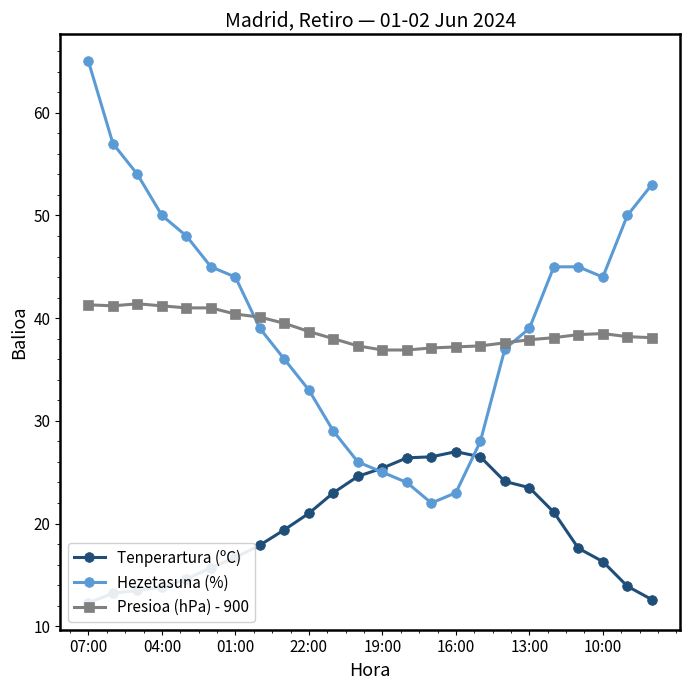

True or false: Presioa (hPa) - 900 has a value of 40.4 at 01:00.

True